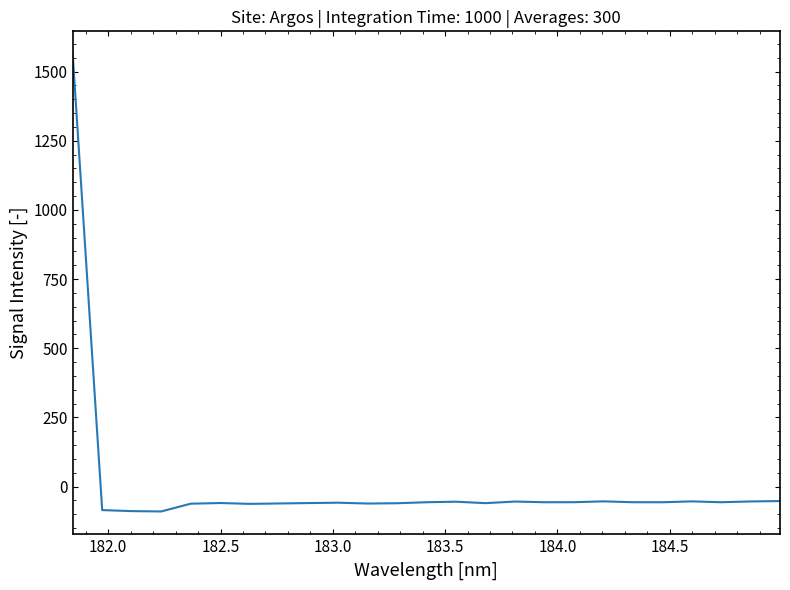

What is the minimum value shown in the chart?

-90.2